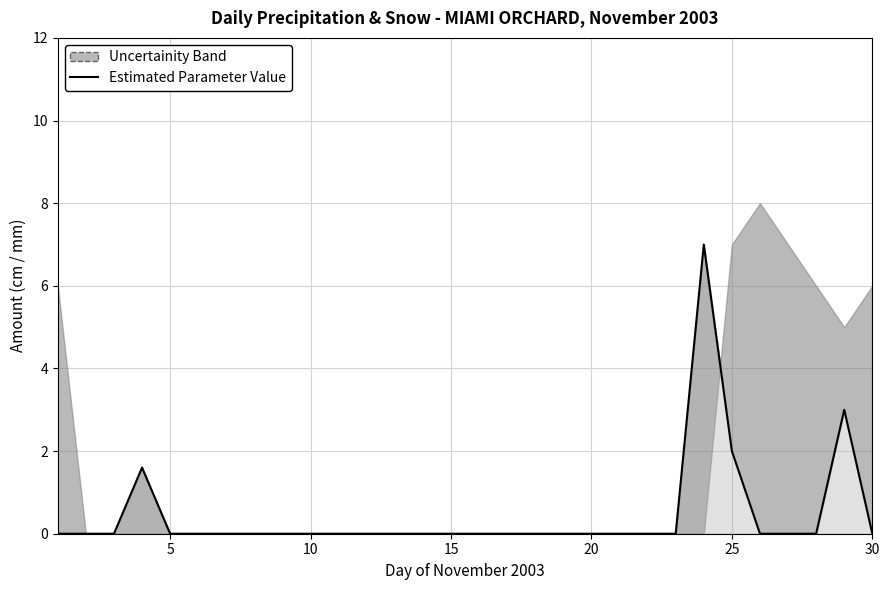

How many data points are above 0?

4